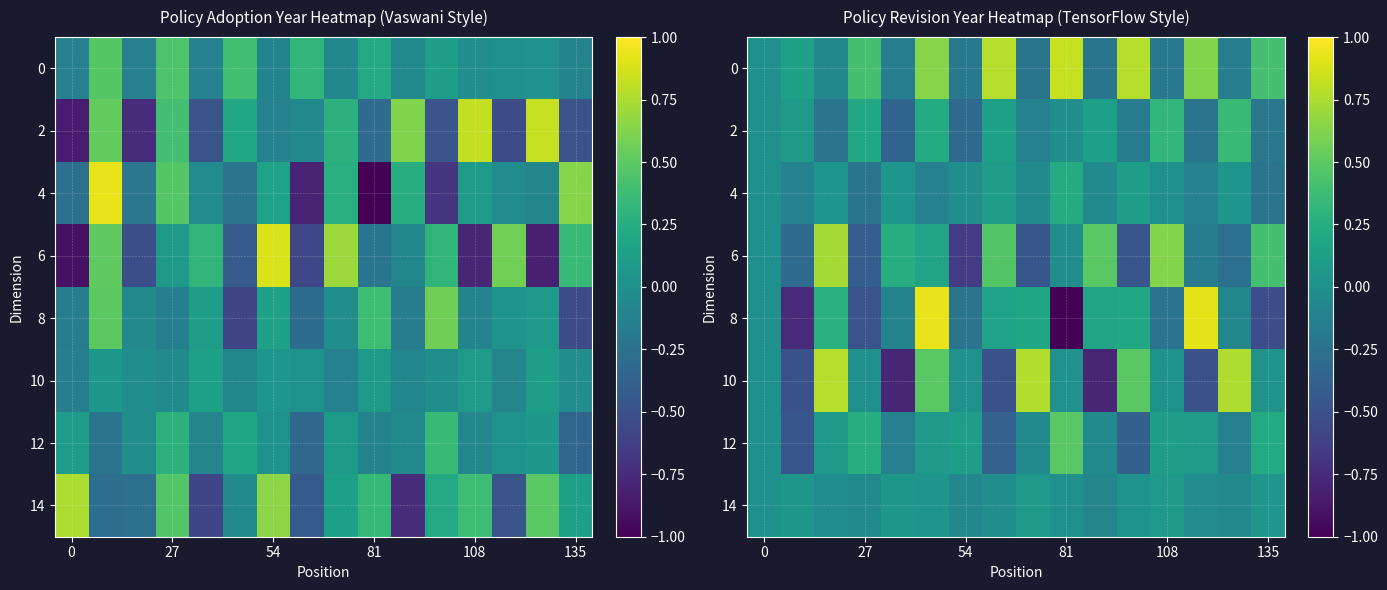

At which label does row_0 first exceed 0?

27